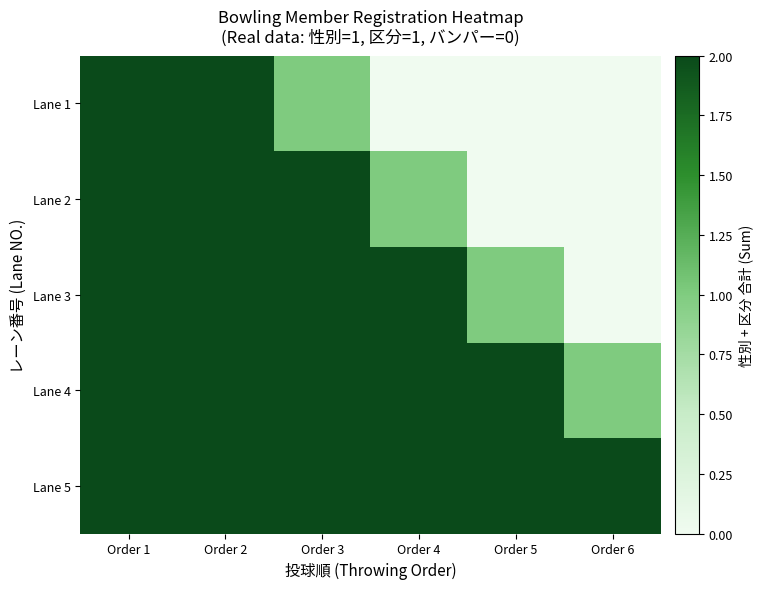

How many data points does each series have?

6